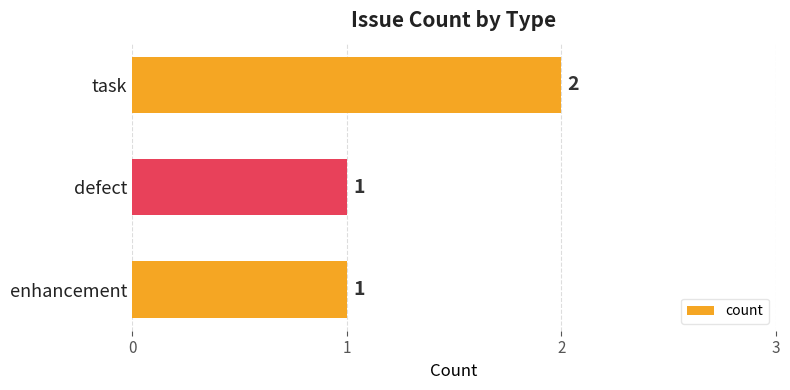

Is it true that the value at enhancement is 2?

False